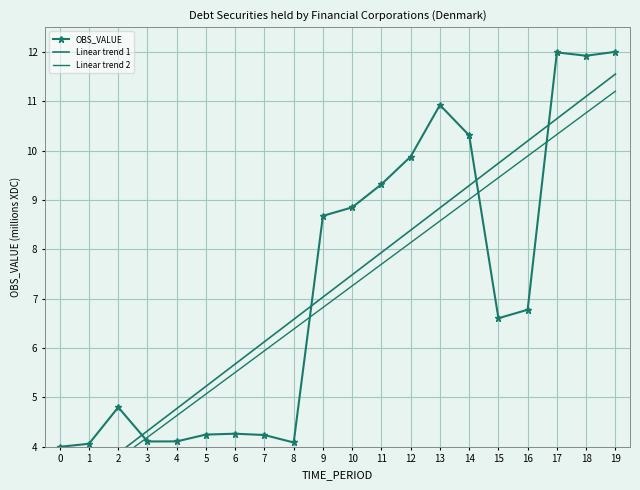

True or false: Linear trend 1 and Linear trend 2 cross at least once.

False